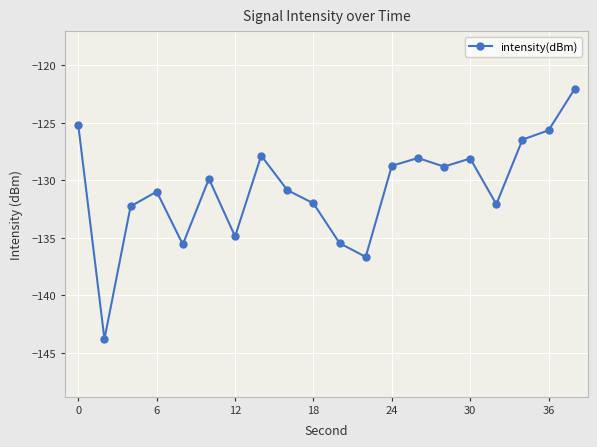

Does the chart display data point markers on the line(s)?

Yes